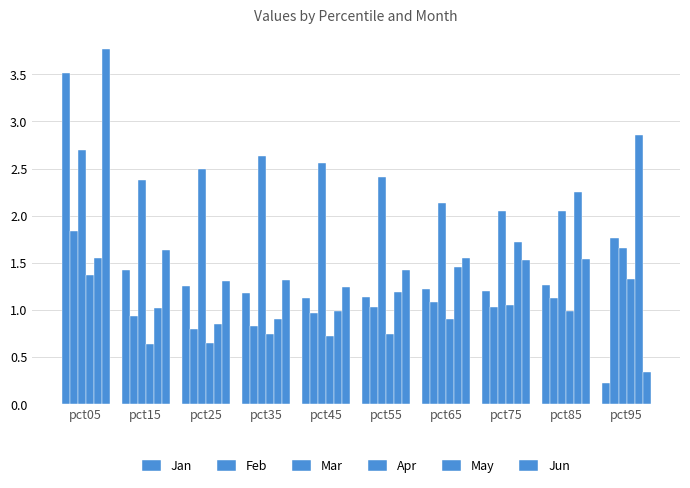

What is the difference between the second highest and minimum values in the Feb series?

1.0